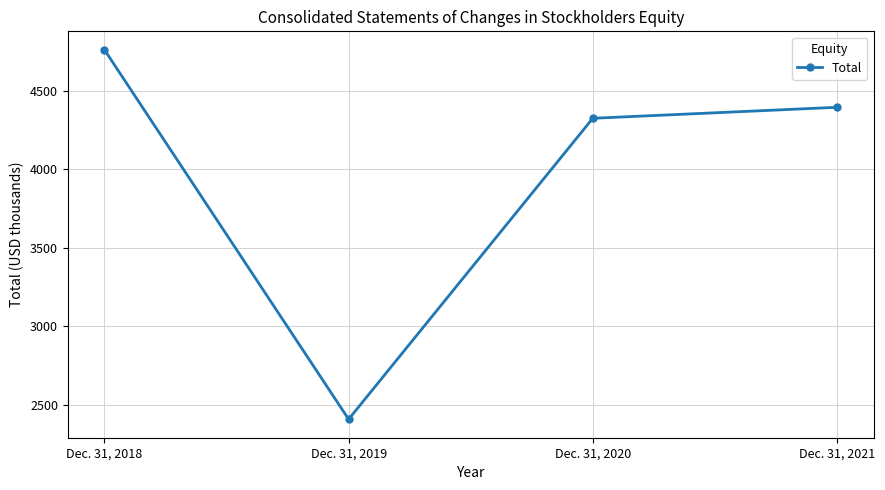

At which label is the value closest to 3585?

Dec. 31, 2020